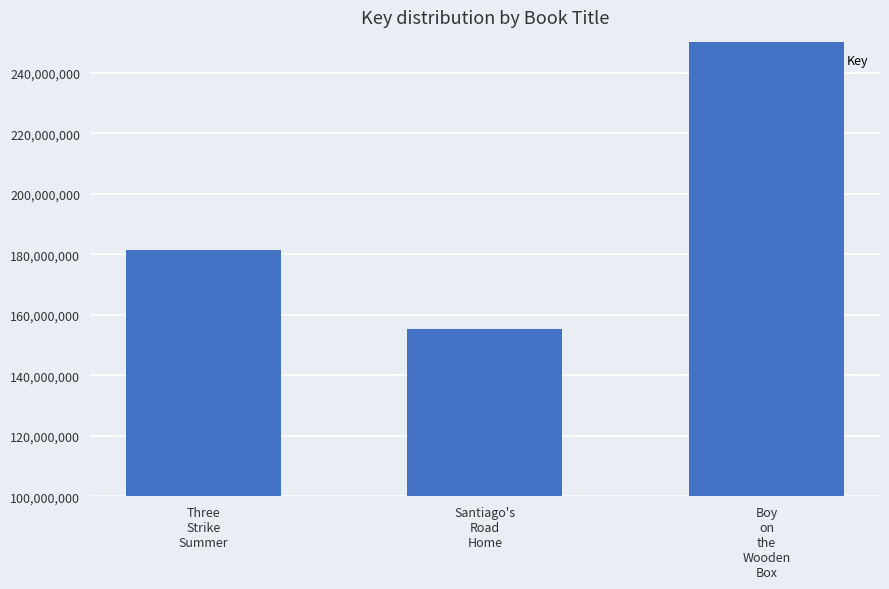

What is the label of the 1st bar from the right?

Boy
on
the
Wooden
Box